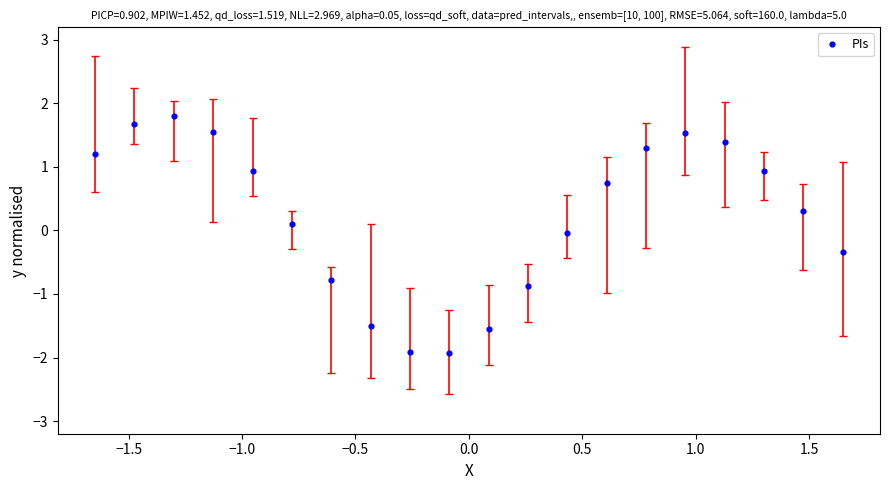

What is the range of Y values (max minus min)?

3.7